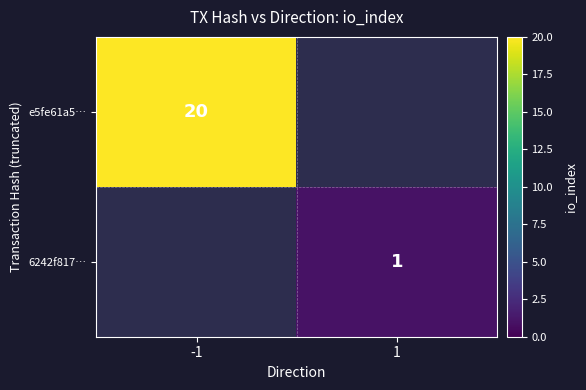

How many series are shown in this chart?

2